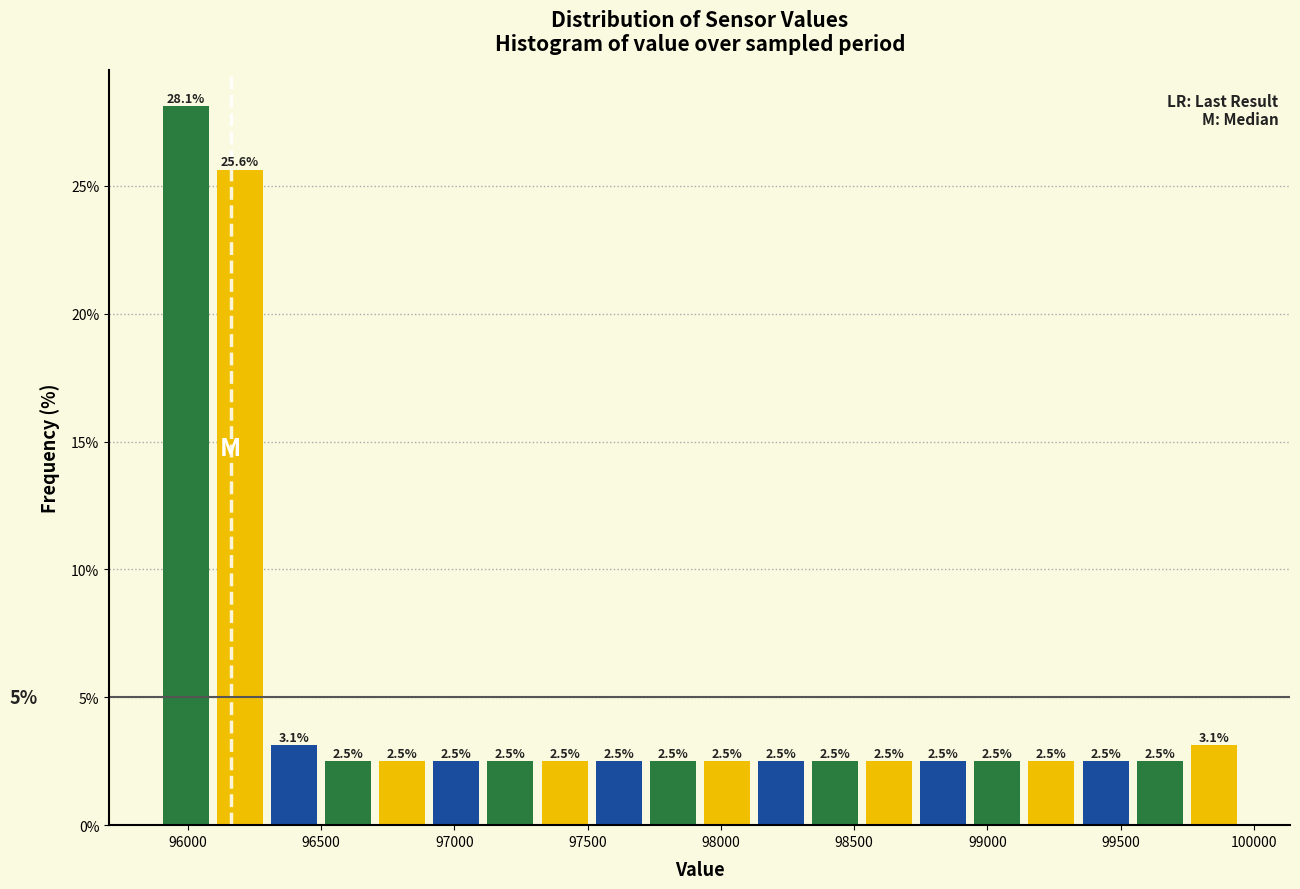

Reading left to right, transcribe this chart: for each bar, give the range it covers on the x-axis and its height. The bar edges are not printed on the chart, so give them approximately, as read against the axis.

95900 to 96100: 28.1
96100 to 96300: 25.6
96300 to 96500: 3.1
96500 to 96700: 2.5
96700 to 96900: 2.5
96900 to 97100: 2.5
97100 to 97300: 2.5
97300 to 97500: 2.5
97500 to 97700: 2.5
97700 to 97900: 2.5
97900 to 98100: 2.5
98100 to 98350: 2.5
98350 to 98550: 2.5
98550 to 98750: 2.5
98750 to 98950: 2.5
98950 to 99150: 2.5
99150 to 99350: 2.5
99350 to 99550: 2.5
99550 to 99750: 2.5
99750 to 99950: 3.1